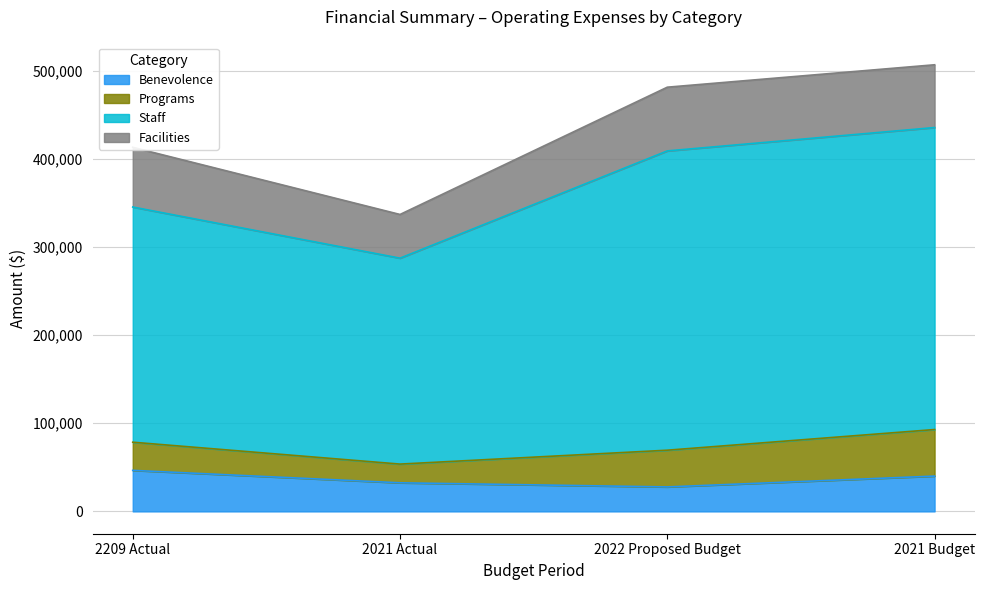

How many lines are shown in the chart?

4